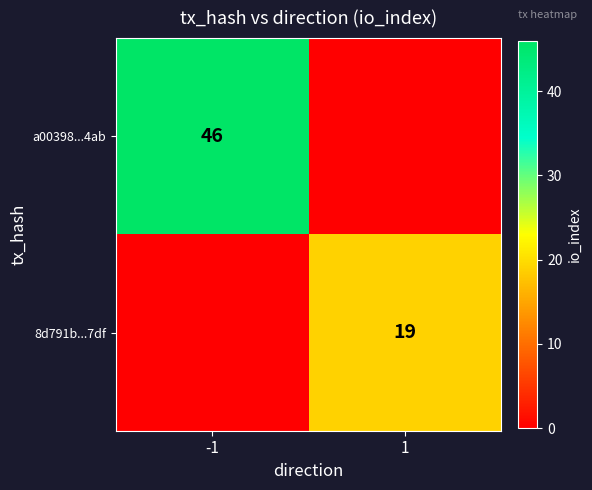

At which category does the chart reach its minimum across all series?

1